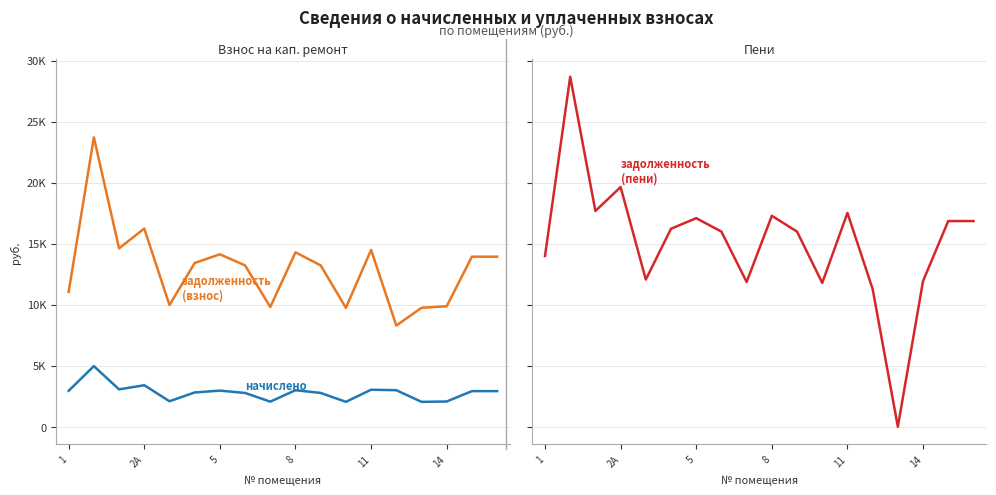

Which series ends up on top after the final intersection of начислено and задолженность (пени)?

задолженность (пени)